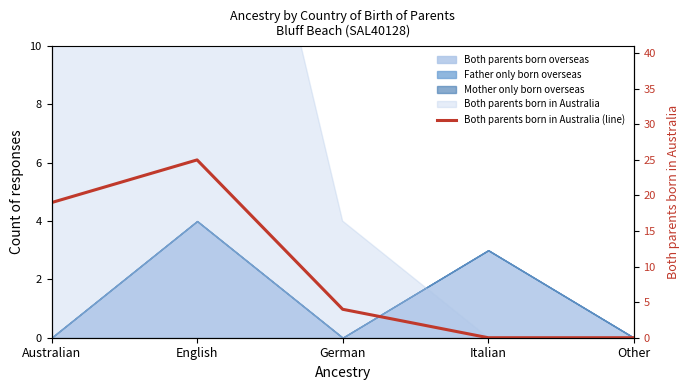

Where does the data first go above 4?

Australian